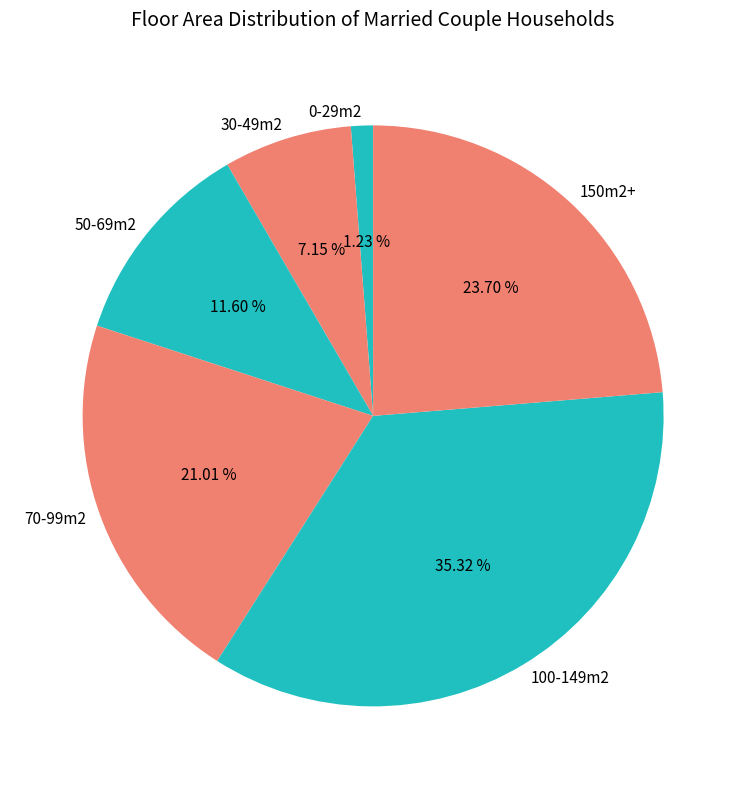

The 150m2+ slice represents 13% of the pie. True or false?

False